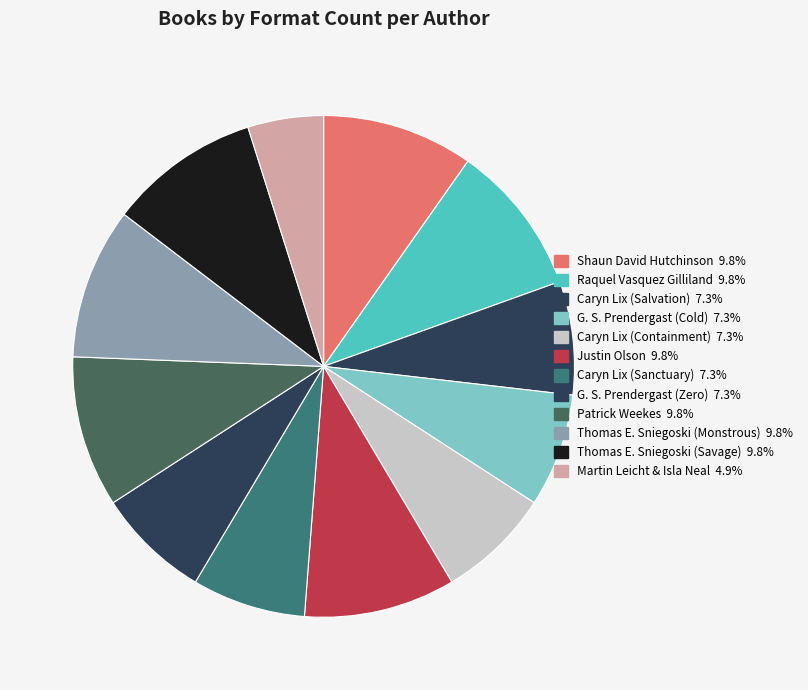

Is there a majority slice in this chart?

No